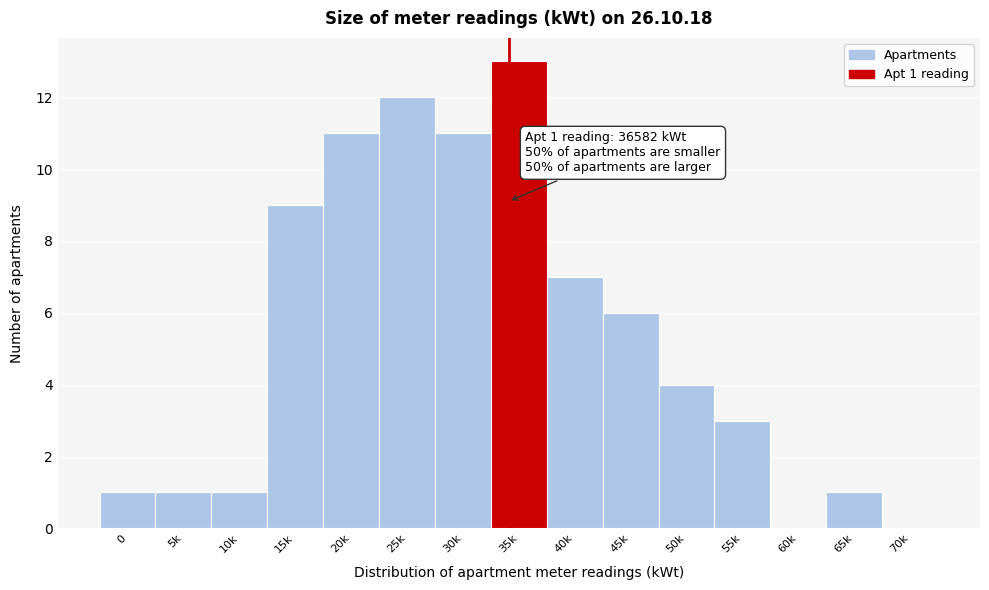

Reading left to right, list all the values displayed in this chart.

0=1	5k=1	10k=1	15k=9	20k=11	25k=12	30k=11	35k=13	40k=7	45k=6	50k=4	55k=3	60k=0	65k=1	70k=0